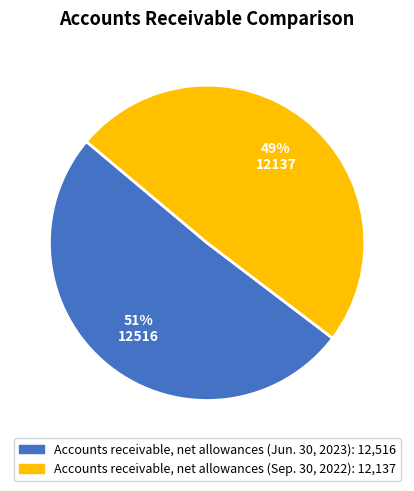

Is it true that Accounts receivable, net allowances (Jun. 30, 2023) is 51% of the pie?

True